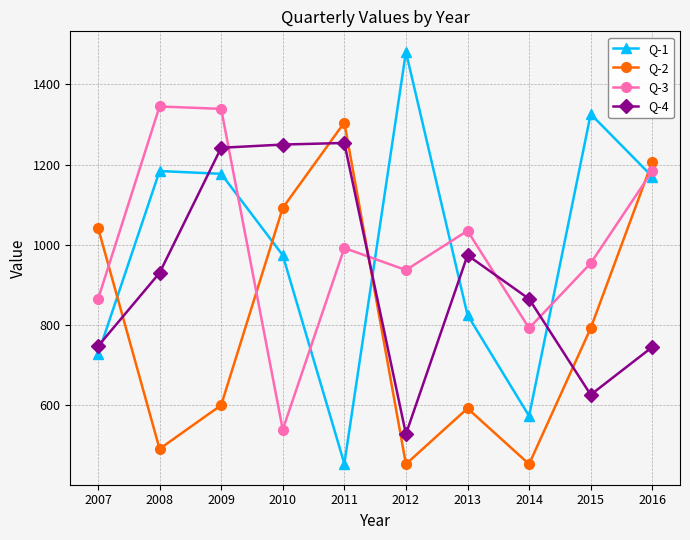

Which series changed the most between 2012 and 2015?

Q-2